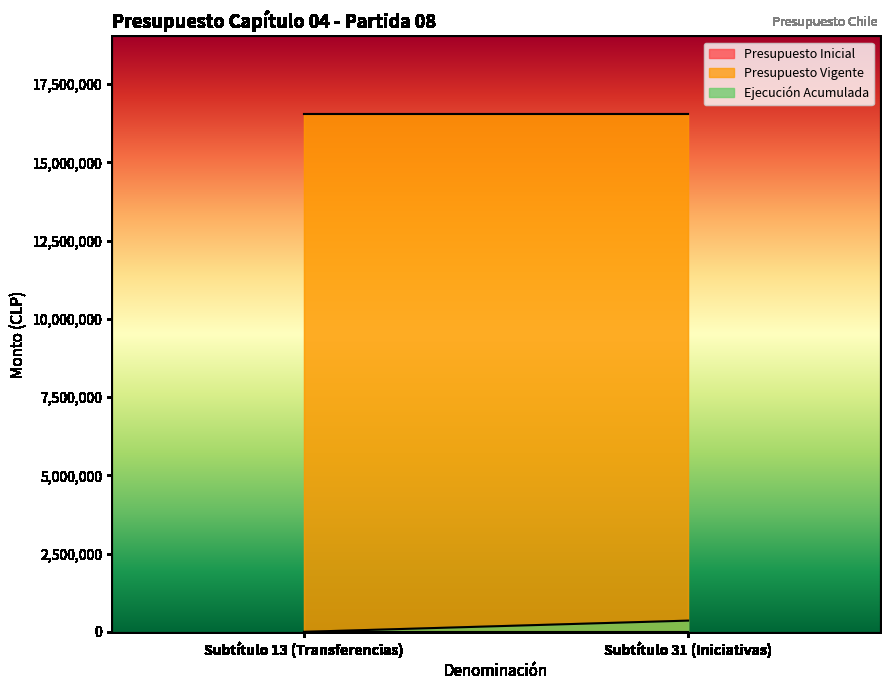

Which series changed the most between Subtítulo 13 (Transferencias) and Subtítulo 31 (Iniciativas)?

Ejecución Acumulada